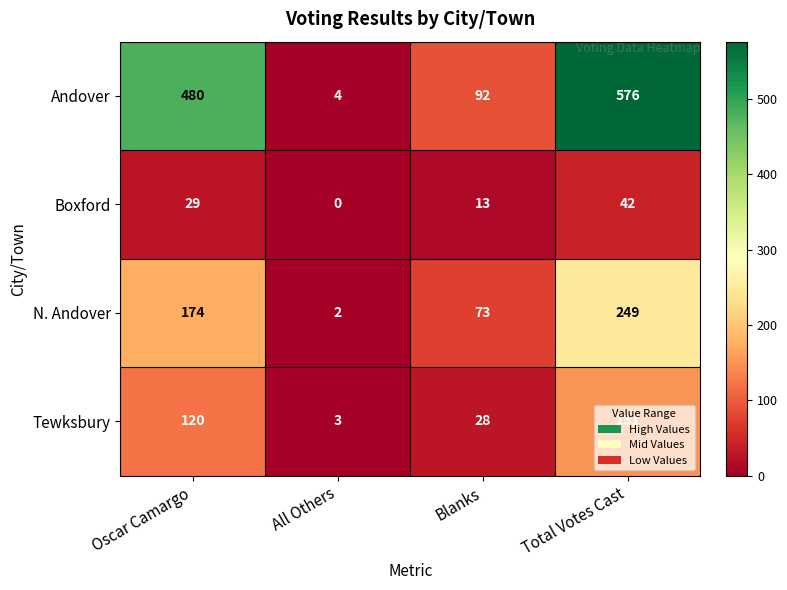

Is the value of Boxford at Total Votes Cast greater than the value of Andover at Blanks?

No